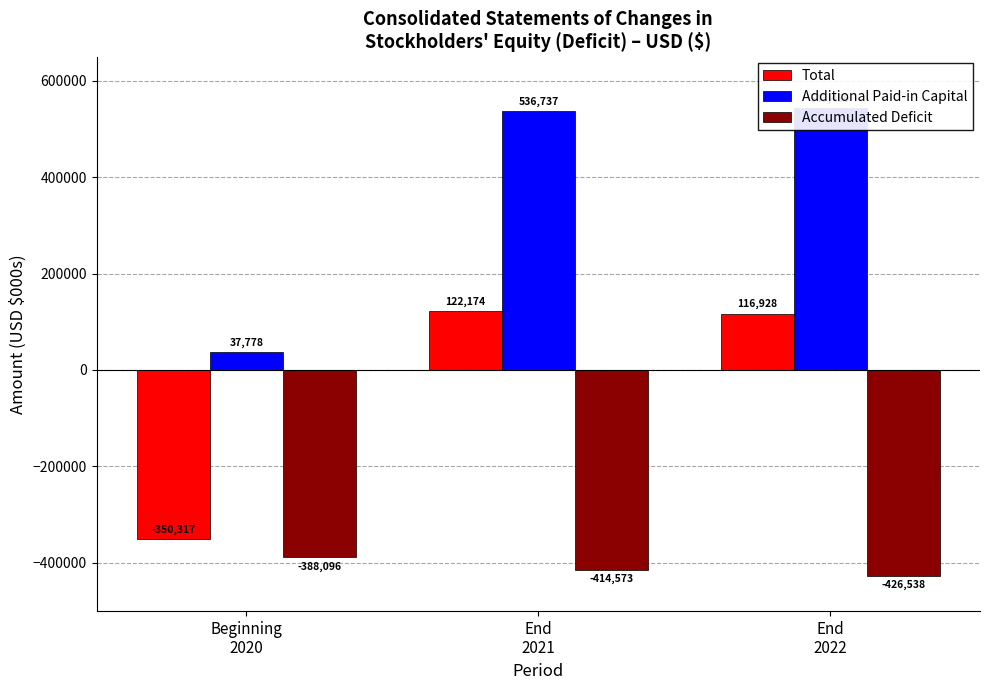

Which category has the highest value across all series?

End
2022